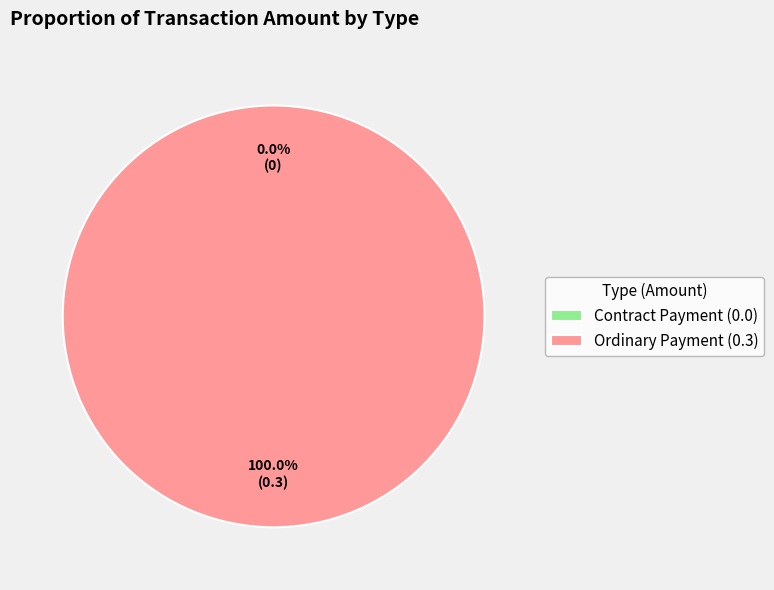

What percentage is the Ordinary Payment slice, to the nearest percent?

100%